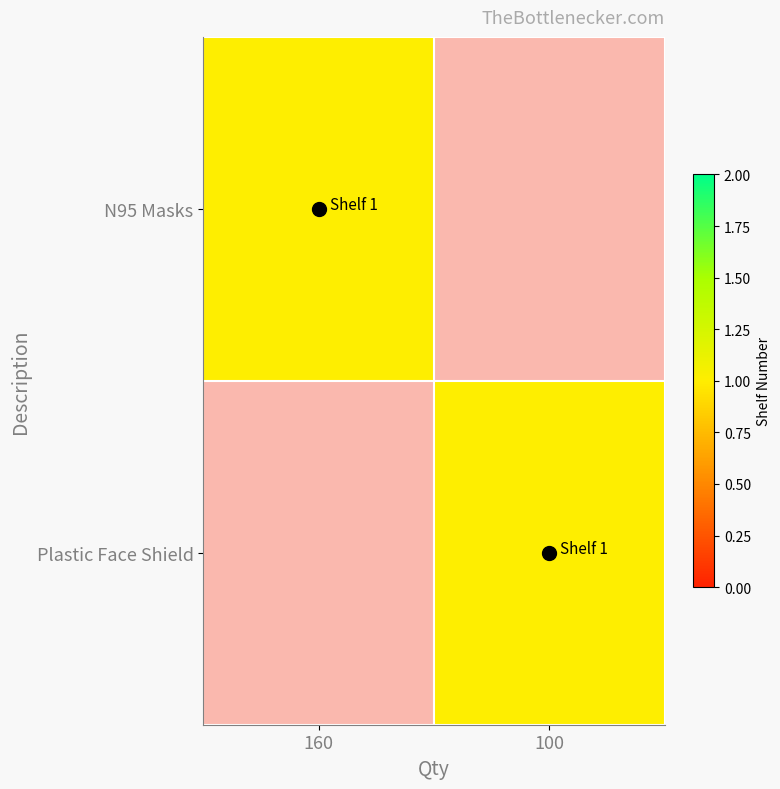

Which has a higher value, 160 or 100?

160